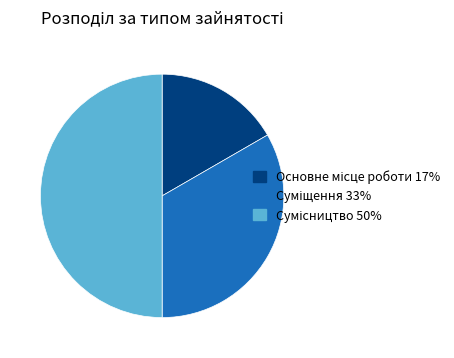

Which slice is the largest?

Сумісництво